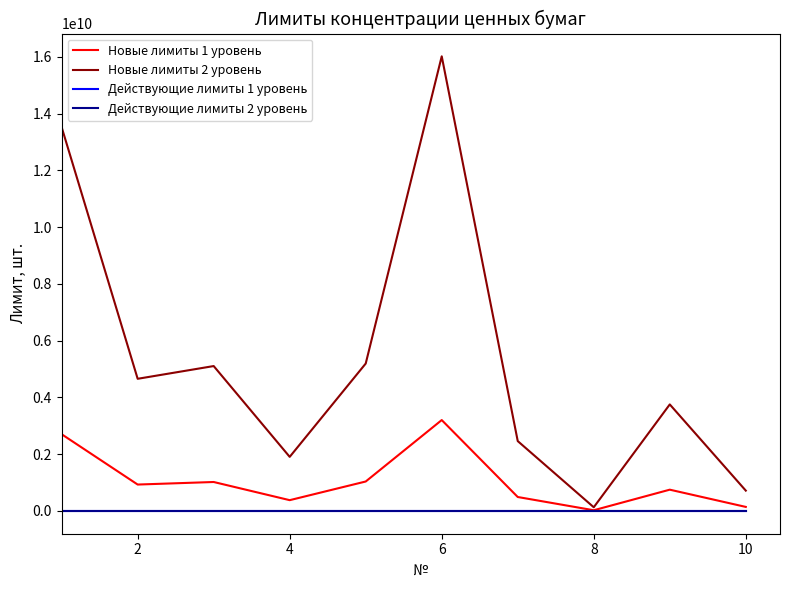

Does the chart display data point markers on the line(s)?

No